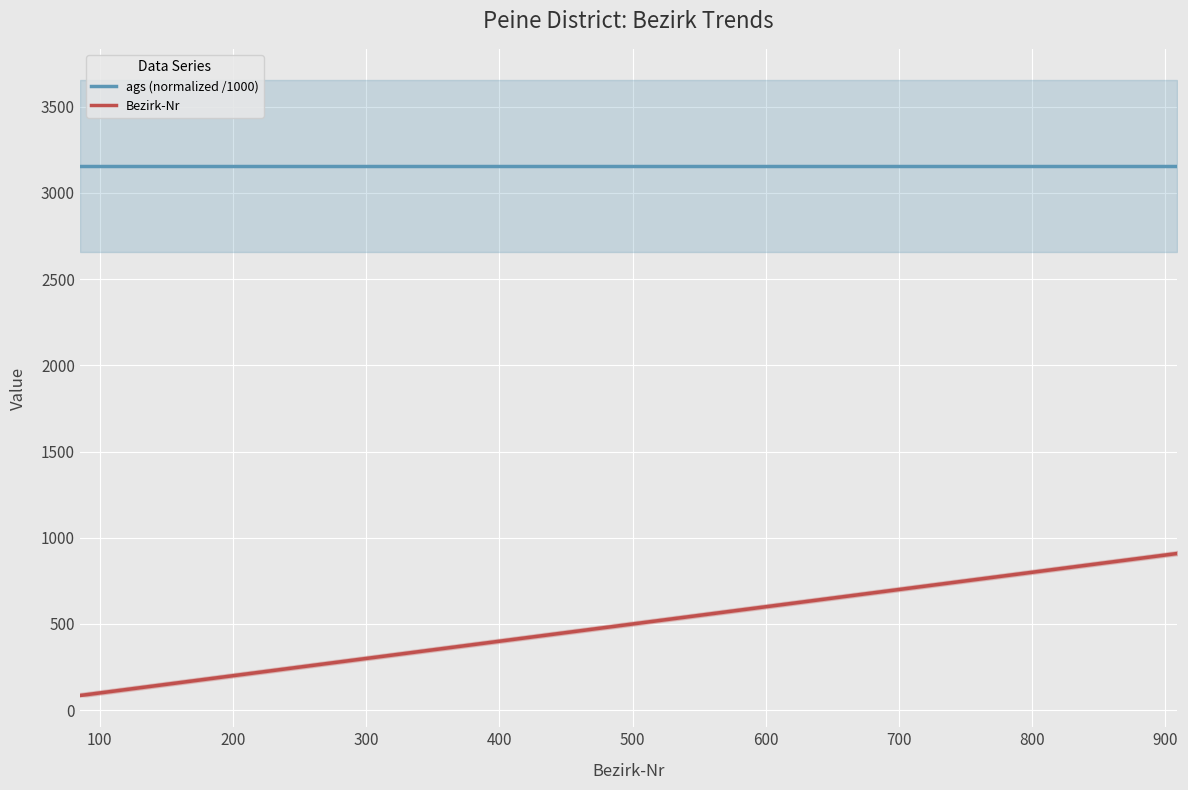

Which series has the widest spread of values?

Bezirk-Nr